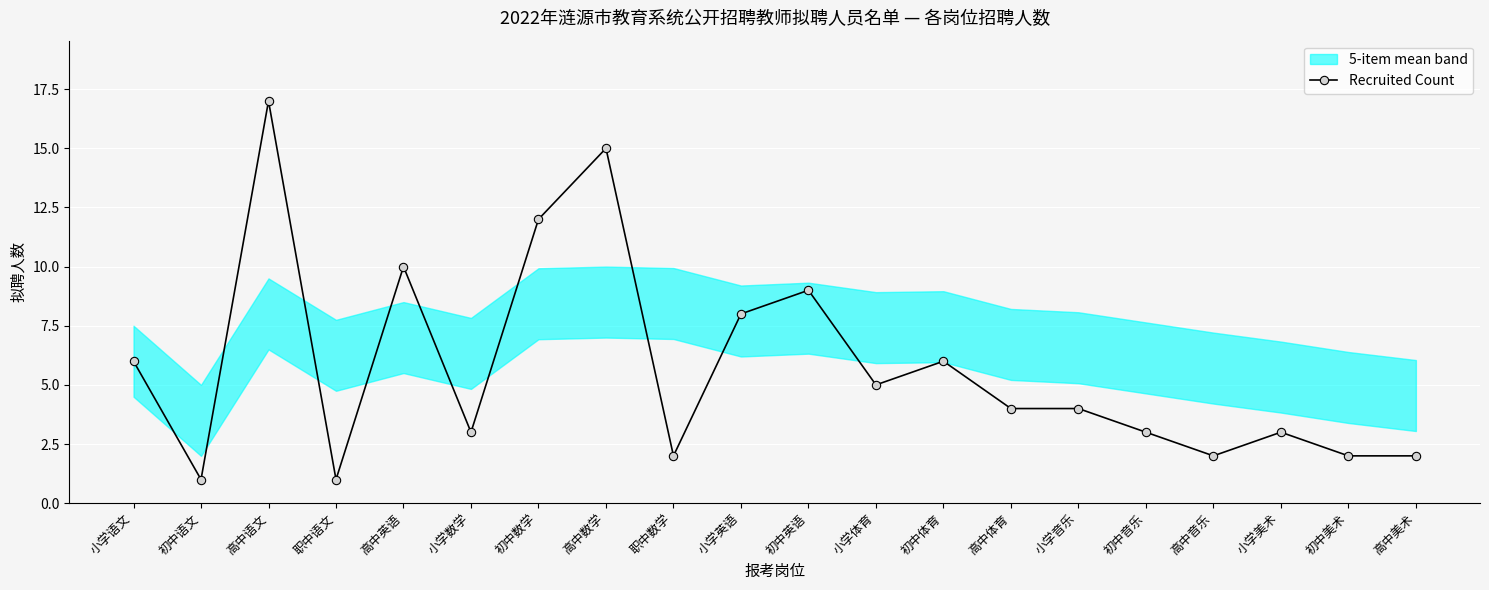

What is the label of the 6th point from the left?

小学数学